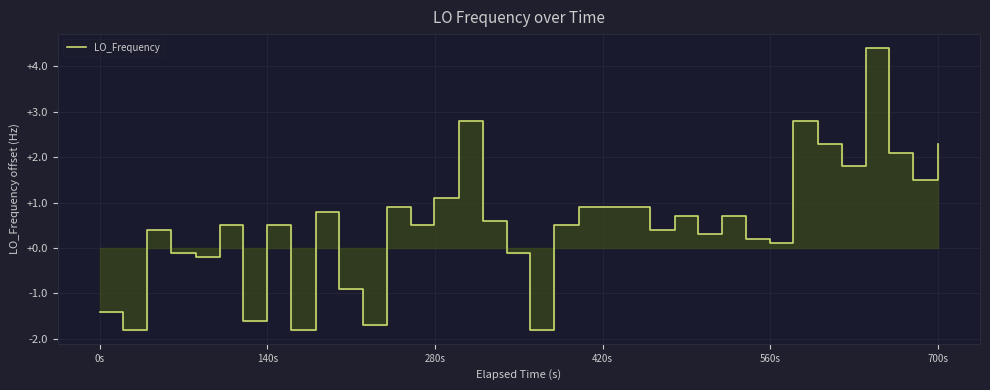

What is the smallest value displayed?

-1.8